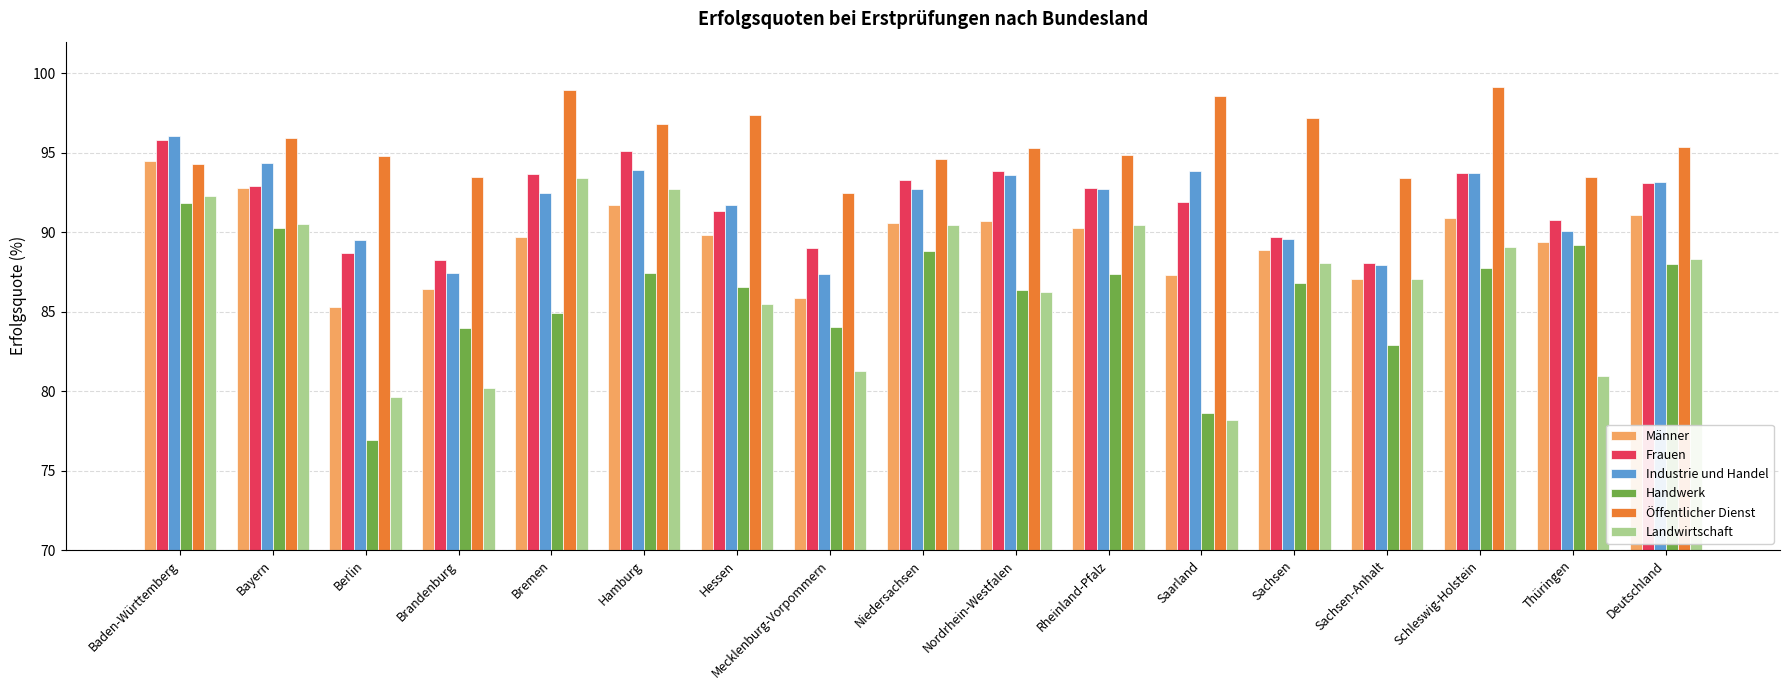

What is the difference between the highest and lowest values at Thüringen?

12.5